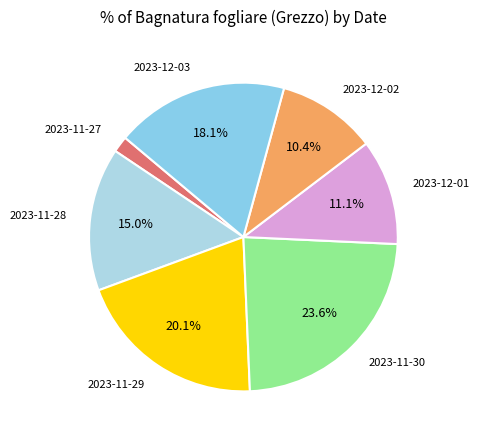

How many segments does this pie chart have?

7